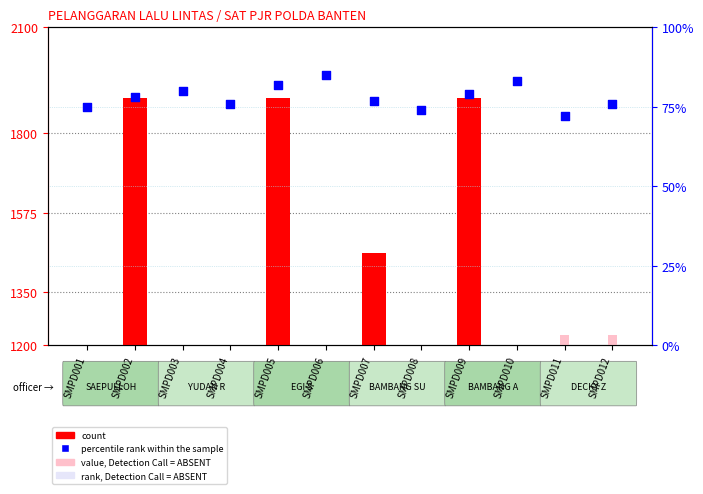

What is the total value across all series at SMPD001?

75.0